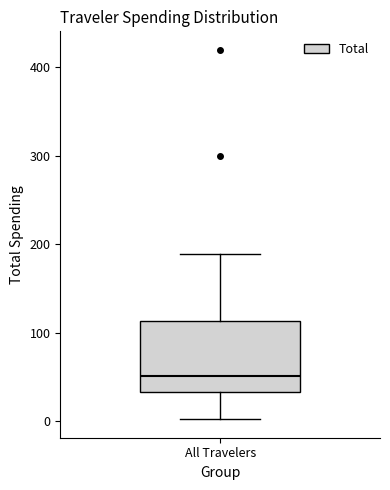

Read this box plot against the y-axis: the position of the median line, the range covered by the box, and the ends of both whiskers. The values are not printed on the chart, so give them approximately, as read against the axis.

median 50, box 30 to 110, whiskers 0 to 190